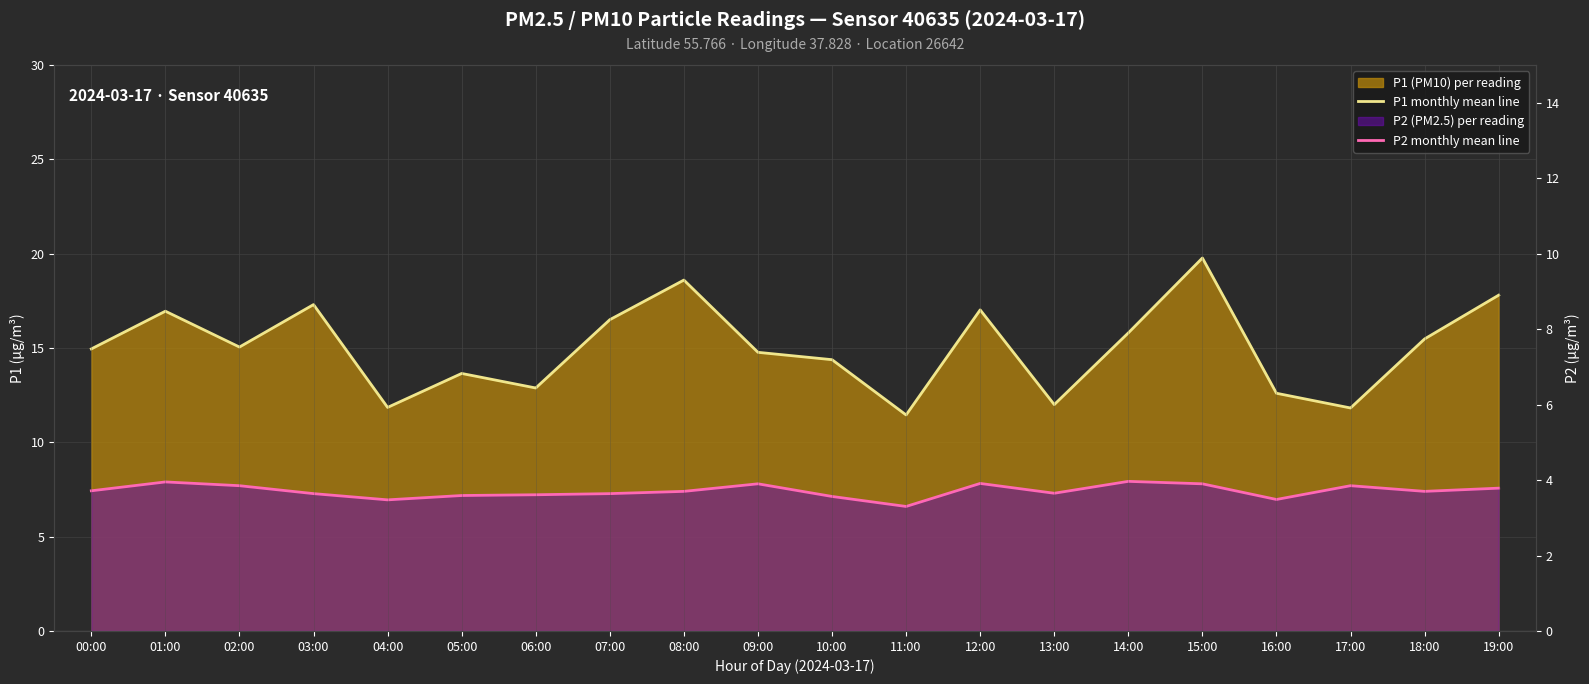

At which label does P2 monthly mean line reach its peak?

14:00